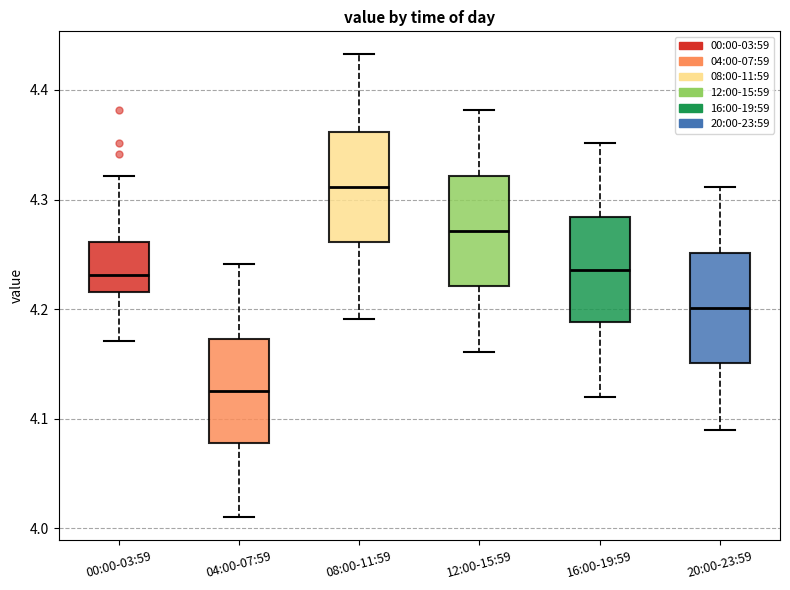

Which box has the highest median line?

08:00-11:59